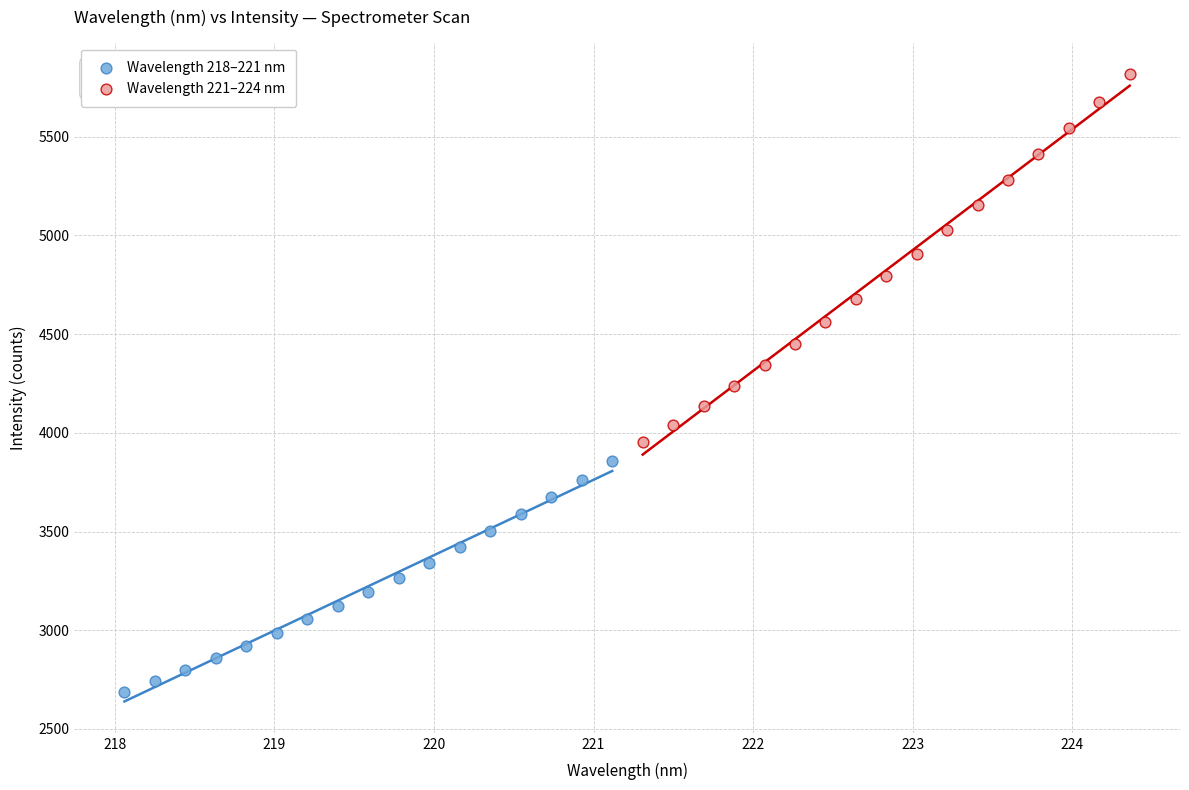

What are all the series names shown in the legend?

Wavelength 218–221 nm, Wavelength 221–224 nm